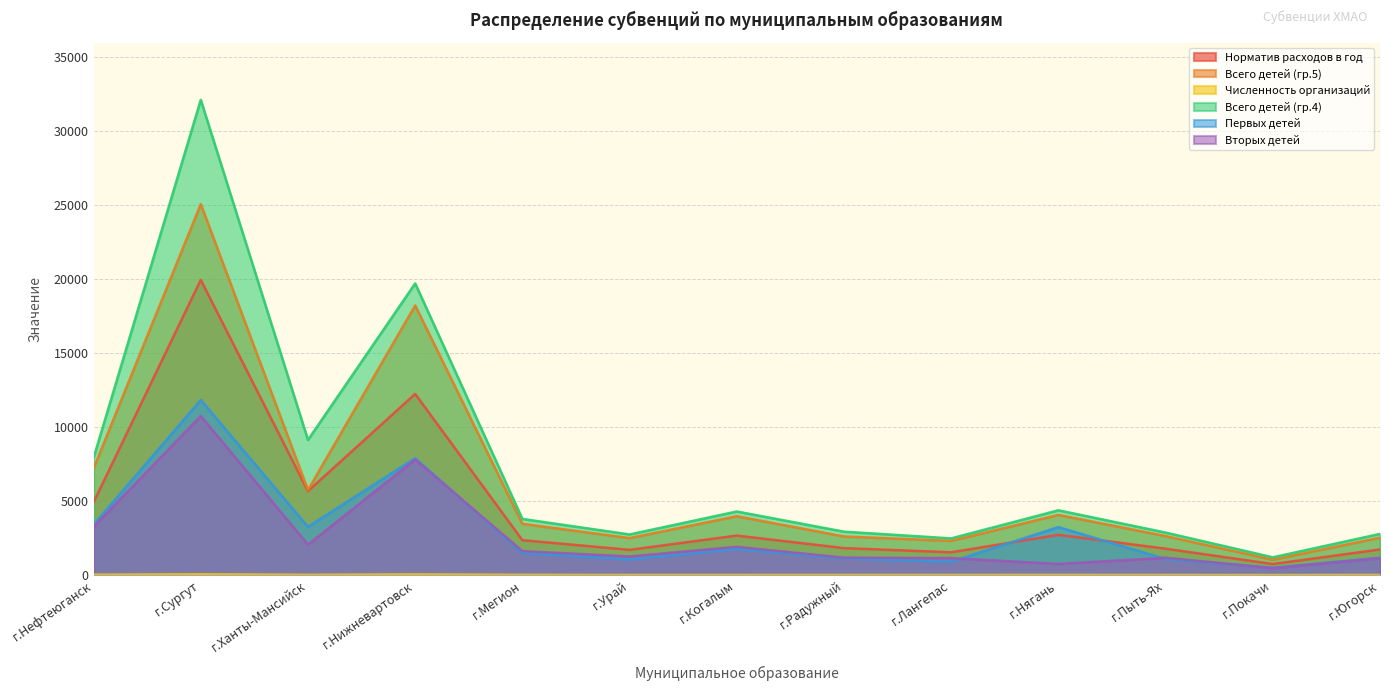

Reading left to right, extract all data points from this chart.

Норматив расходов в год: г.Нефтеюганск=4912	г.Сургут=19934	г.Ханты-Мансийск=5669	г.Нижневартовск=12234	г.Мегион=2356	г.Урай=1704	г.Когалым=2667	г.Радужный=1821	г.Лангепас=1539	г.Нягань=2718	г.Пыть-Ях=1782	г.Покачи=745	г.Югорск=1727
Всего детей (гр.5): г.Нефтеюганск=7203	г.Сургут=25058	г.Ханты-Мансийск=5746	г.Нижневартовск=18209	г.Мегион=3463	г.Урай=2499	г.Когалым=3975	г.Радужный=2609	г.Лангепас=2310	г.Нягань=4066	г.Пыть-Ях=2636	г.Покачи=1035	г.Югорск=2530
Численность организаций: г.Нефтеюганск=26	г.Сургут=58	г.Ханты-Мансийск=20	г.Нижневартовск=49	г.Мегион=18	г.Урай=8	г.Когалым=8	г.Радужный=10	г.Лангепас=10	г.Нягань=14	г.Пыть-Ях=8	г.Покачи=5	г.Югорск=10
Всего детей (гр.4): г.Нефтеюганск=7910	г.Сургут=32099	г.Ханты-Мансийск=9128	г.Нижневартовск=19700	г.Мегион=3794	г.Урай=2744	г.Когалым=4295	г.Радужный=2933	г.Лангепас=2478	г.Нягань=4376	г.Пыть-Ях=2870	г.Покачи=1199	г.Югорск=2782
Первых детей: г.Нефтеюганск=3396	г.Сургут=11828	г.Ханты-Мансийск=3257	г.Нижневартовск=7895	г.Мегион=1492	г.Урай=1057	г.Когалым=1760	г.Радужный=1123	г.Лангепас=903	г.Нягань=3239	г.Пыть-Ях=1083	г.Покачи=496	г.Югорск=1179
Вторых детей: г.Нефтеюганск=3258	г.Сургут=10744	г.Ханты-Мансийск=2056	г.Нижневартовск=7807	г.Мегион=1618	г.Урай=1255	г.Когалым=1909	г.Радужный=1176	г.Лангепас=1147	г.Нягань=752	г.Пыть-Ях=1170	г.Покачи=473	г.Югорск=1153